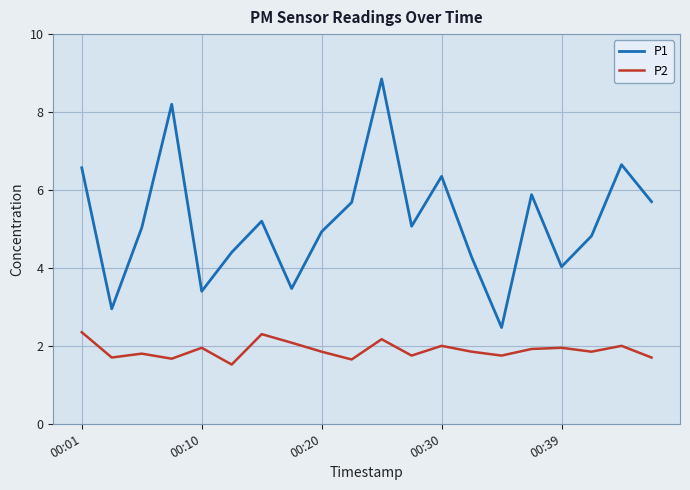

What is the minimum value for P2?

1.5